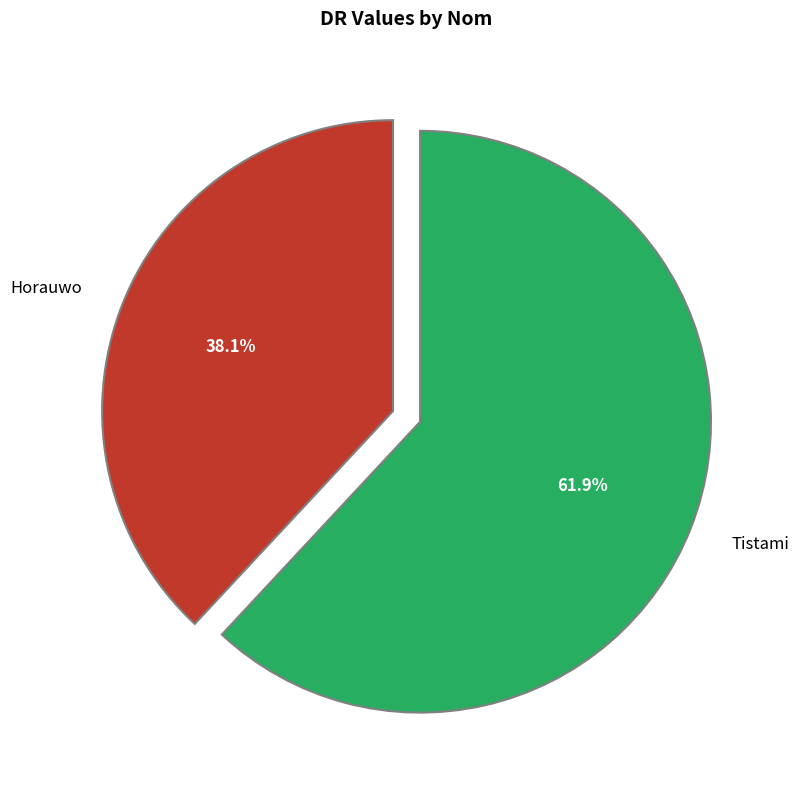

Does any single category account for the majority?

Yes